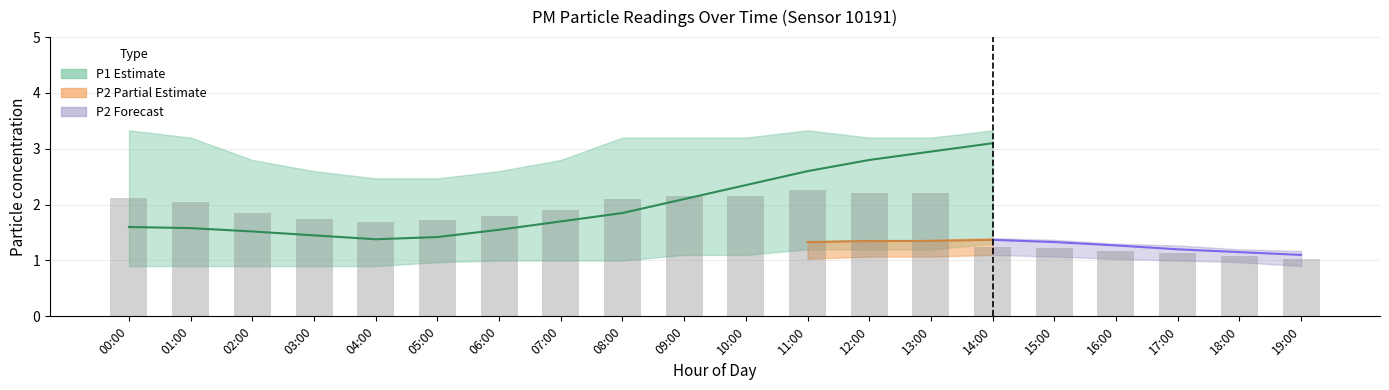

Between 01:00 and 02:00, which series saw the biggest shift?

P1_upper